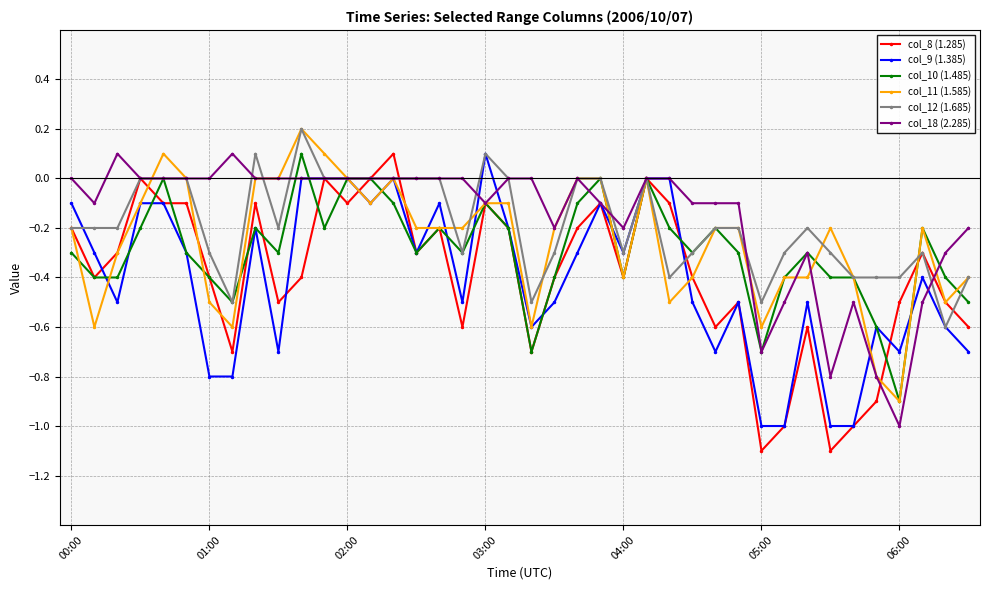

What are all the series names shown in the legend?

col_8 (1.285), col_9 (1.385), col_10 (1.485), col_11 (1.585), col_12 (1.685), col_18 (2.285)